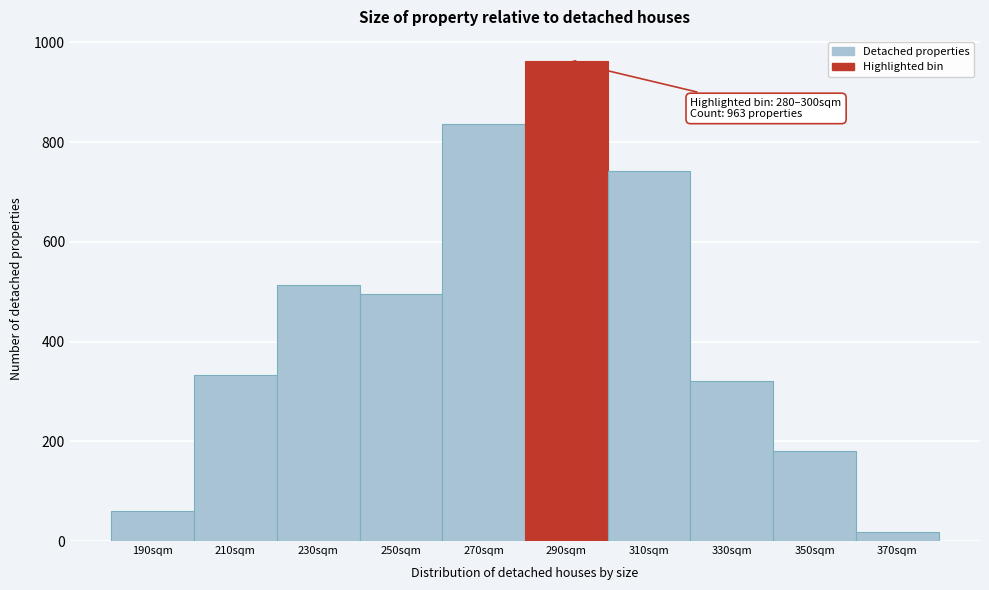

Which range on the x-axis has the tallest bar?

280 to 300